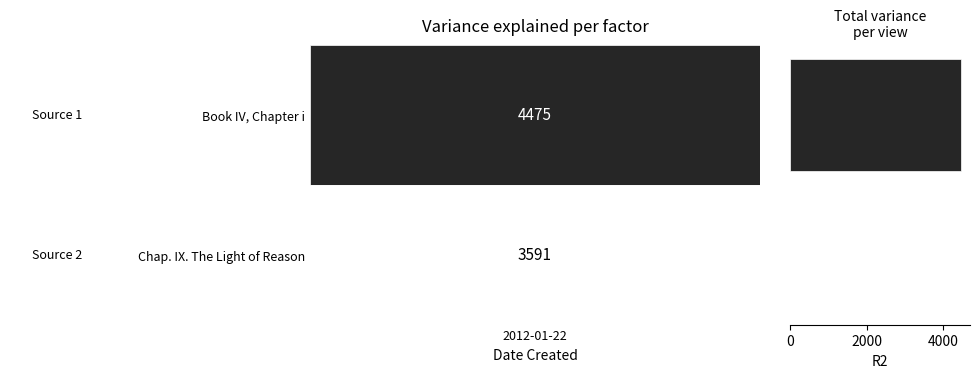

What is the average value?

4033